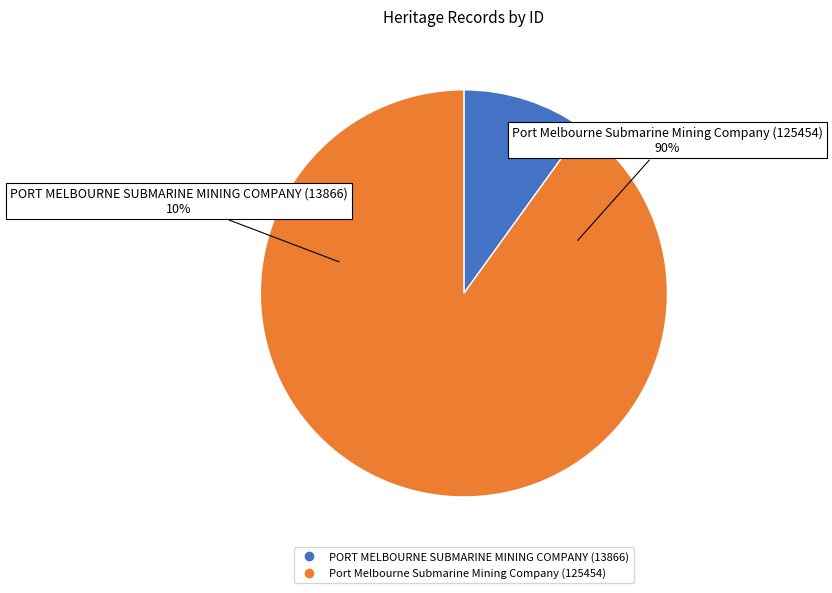

To the nearest percent, what is the combined percentage of Port Melbourne Submarine Mining Company (125454) and PORT MELBOURNE SUBMARINE MINING COMPANY (13866)?

100%